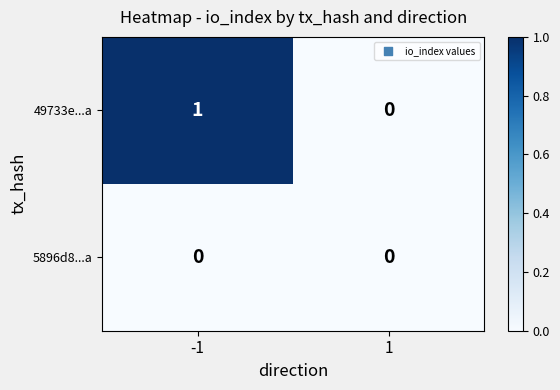

How many positive values does the 49733e...a series have?

1